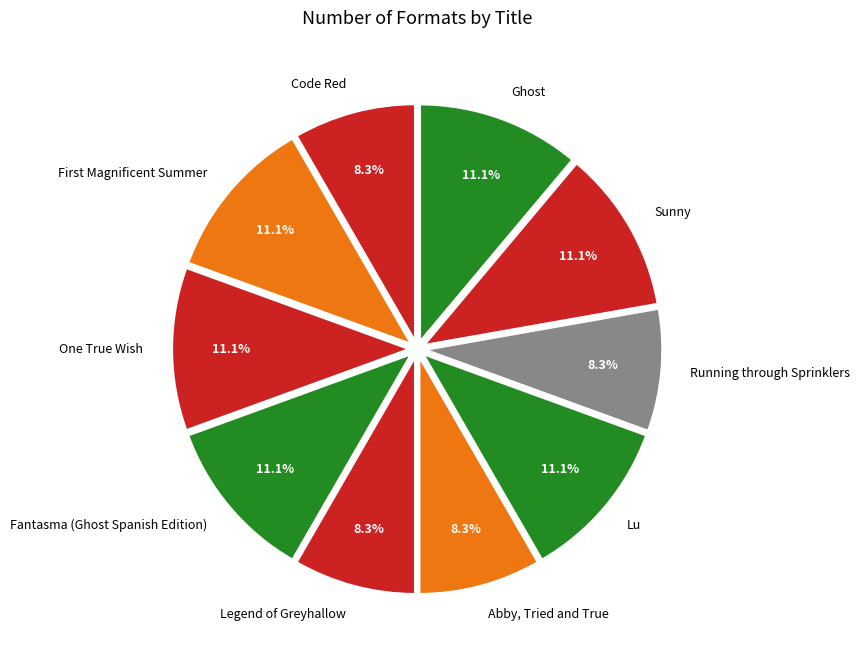

Does any single category account for the majority?

No